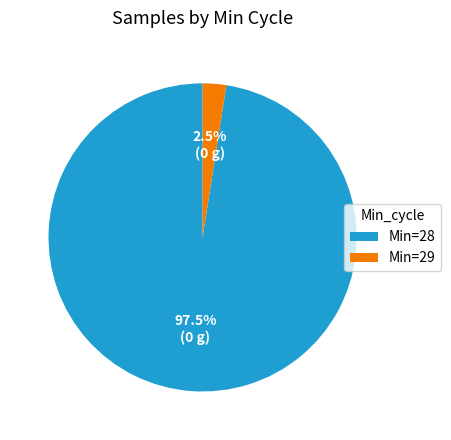

Which has a higher value, Min=28 or Min=29?

Min=28